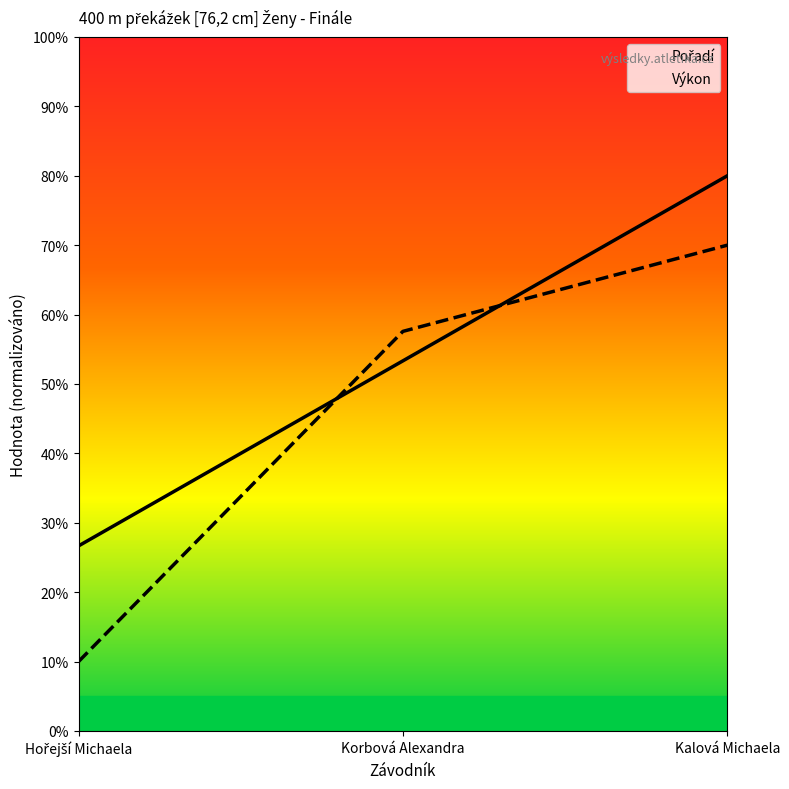

What is the difference between the second highest and minimum values in the Výkon series?

47.6